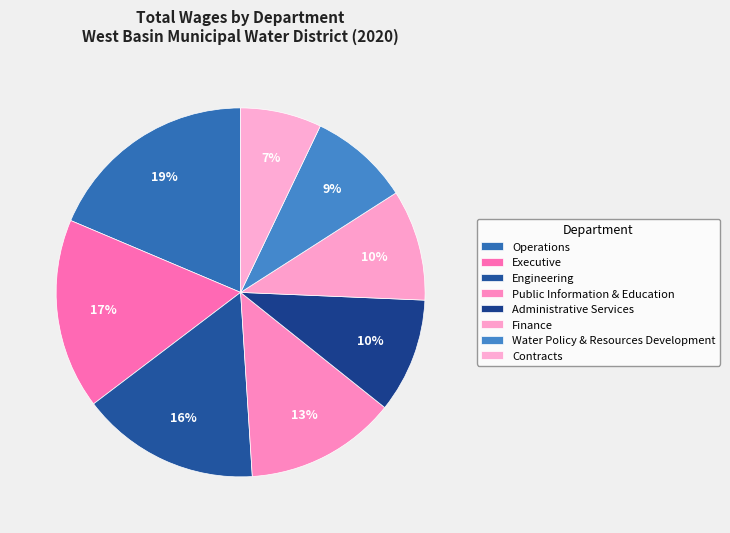

Do Administrative Services and Water Policy & Resources Development together represent more than half of the pie?

No